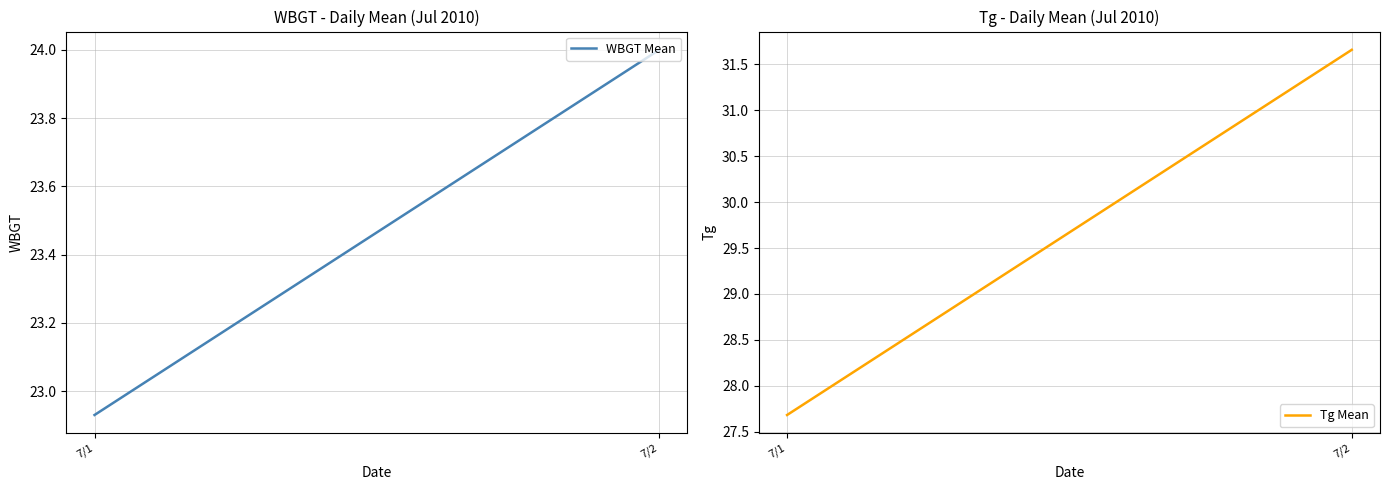

Which series has the largest total across all categories?

Tg Mean